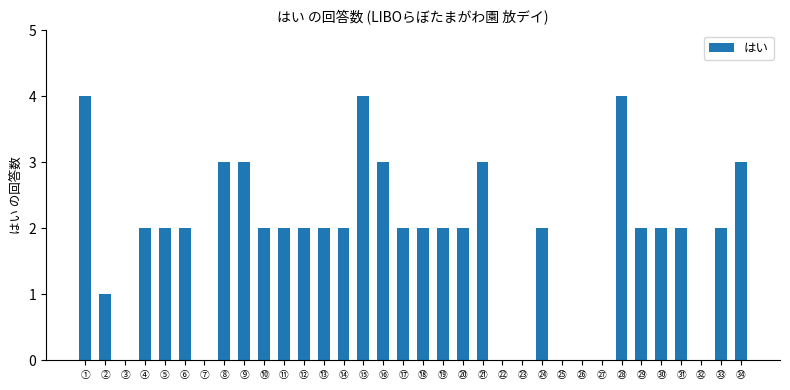

True or false: the data shows 1 at ⑪.

False